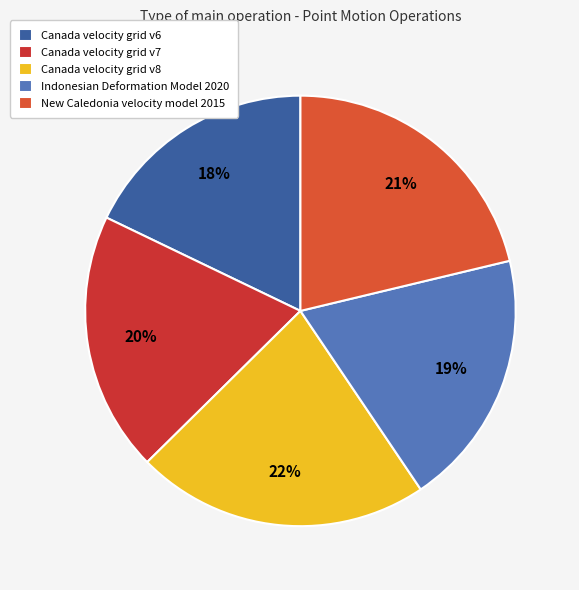

Does New Caledonia velocity model 2015 account for over 50% of the chart?

No